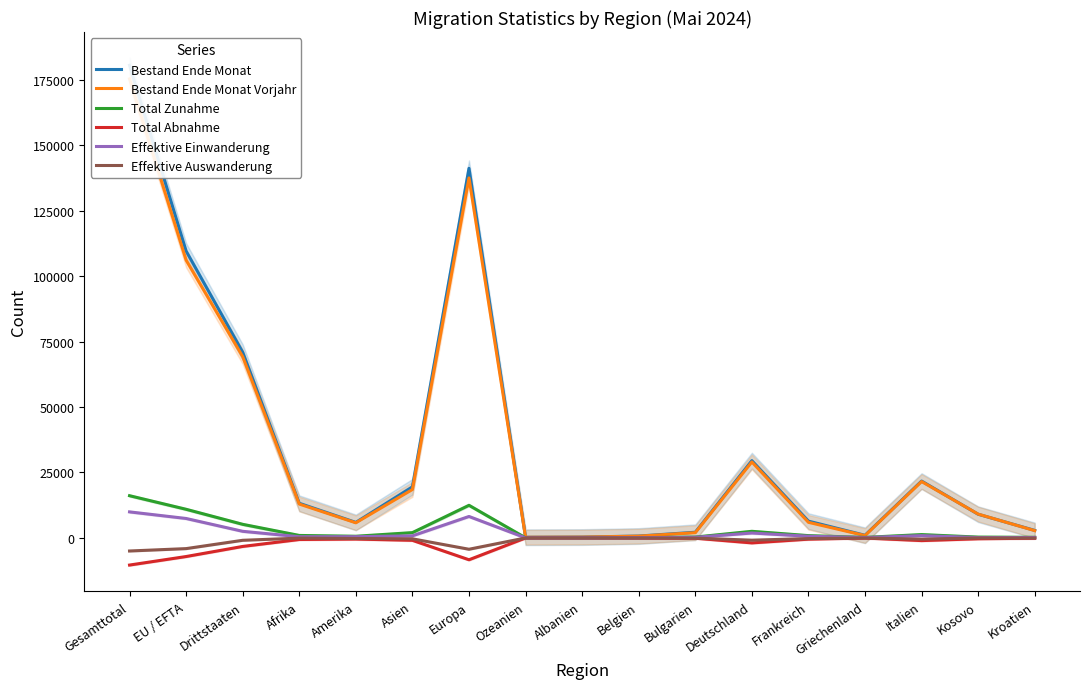

Reading right to left, what are all the values shown in this chart?

Bestand Ende Monat: 2860	9034	21709	999	6405	29513	2157	713	321	247	141158	19513	5915	13228	70922	109576	180498
Bestand Ende Monat Vorjahr: 2773	9087	21528	887	5946	29006	1993	664	303	245	137475	18479	5770	12927	69225	106076	175301
Total Zunahme: 228	306	1271	192	868	2517	320	89	41	29	12452	2023	631	937	5188	10931	16119
Total Abnahme: -119	-333	-1030	-51	-481	-1910	-120	-50	-16	-23	-8348	-924	-444	-612	-3258	-7113	-10371
Effektive Einwanderung: 153	137	864	144	636	1866	228	72	35	24	8188	791	470	452	2519	7419	9938
Effektive Auswanderung: -57	-30	-471	-37	-257	-868	-84	-31	-2	-14	-4333	-349	-218	-86	-912	-4089	-5001